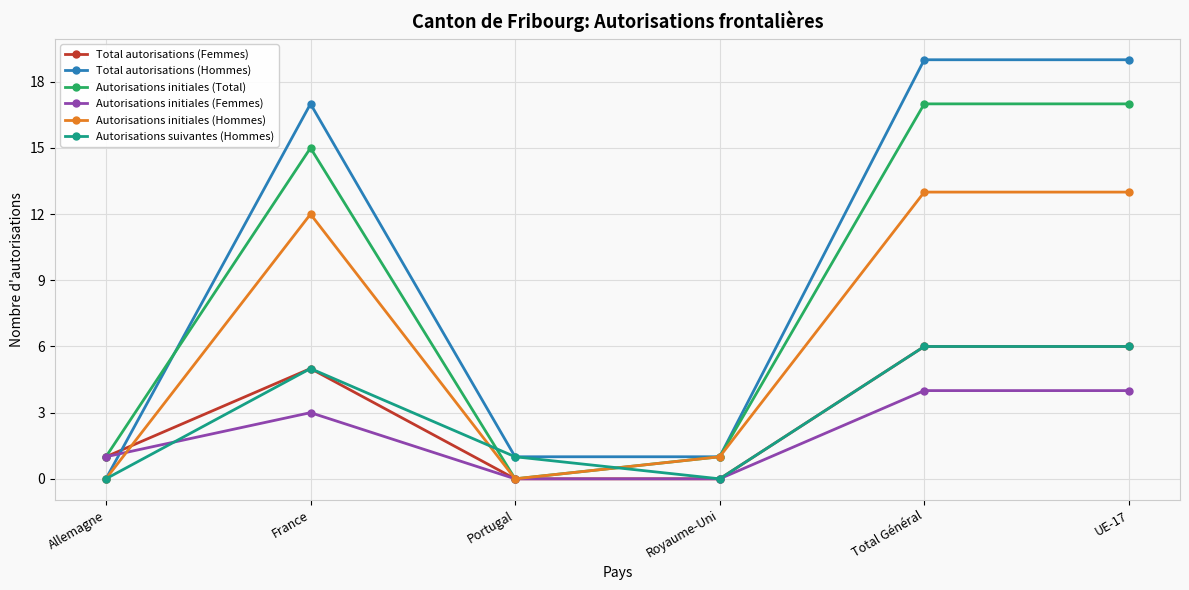

At which category does Autorisations suivantes (Hommes) reach its first local peak?

France